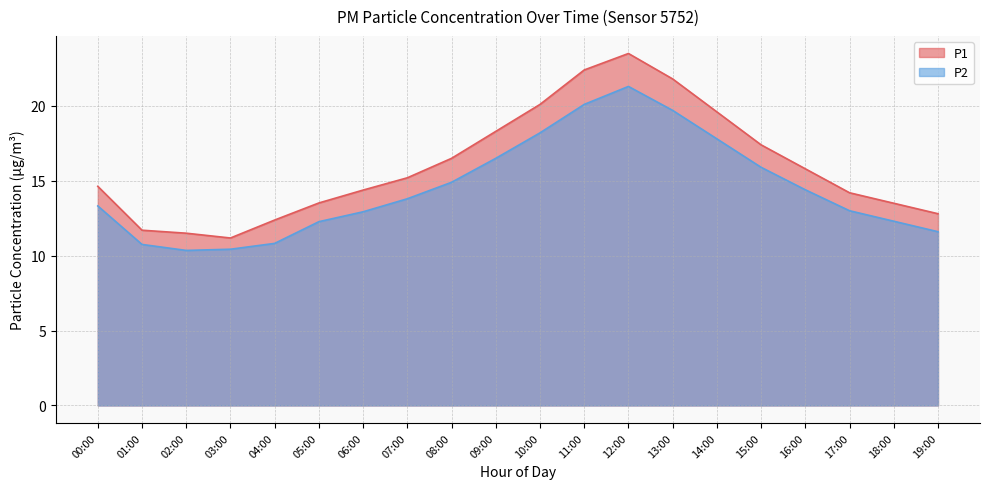

True or false: P1 has more than 2 points higher than both neighbors.

False